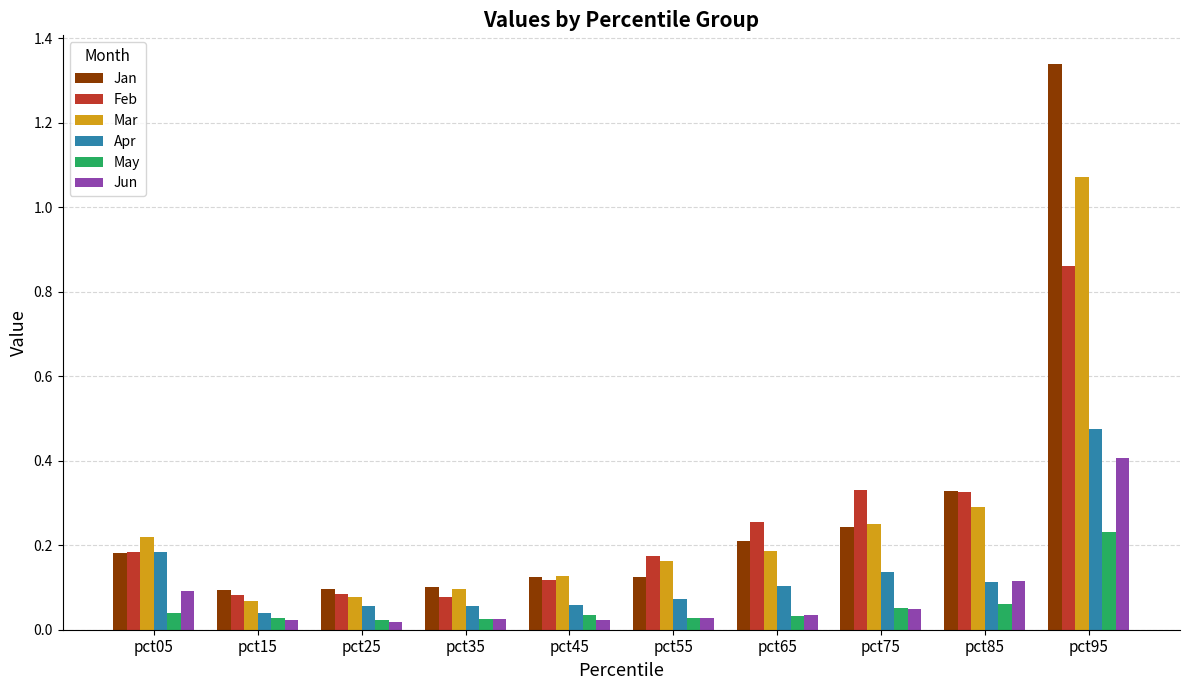

At which label does Apr reach its peak?

pct95